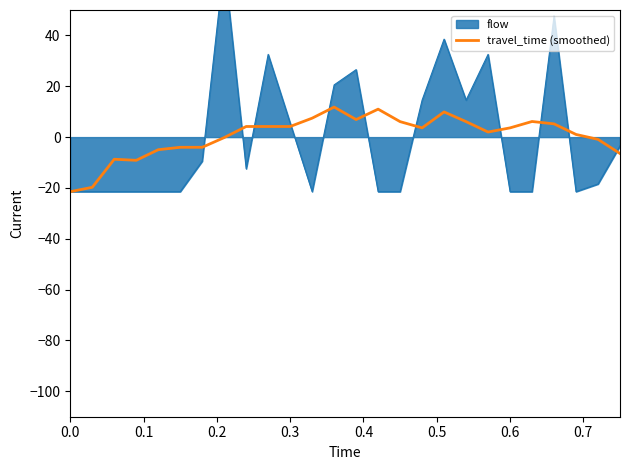

What is the lowest value of the travel_time (smoothed) series?

-21.5